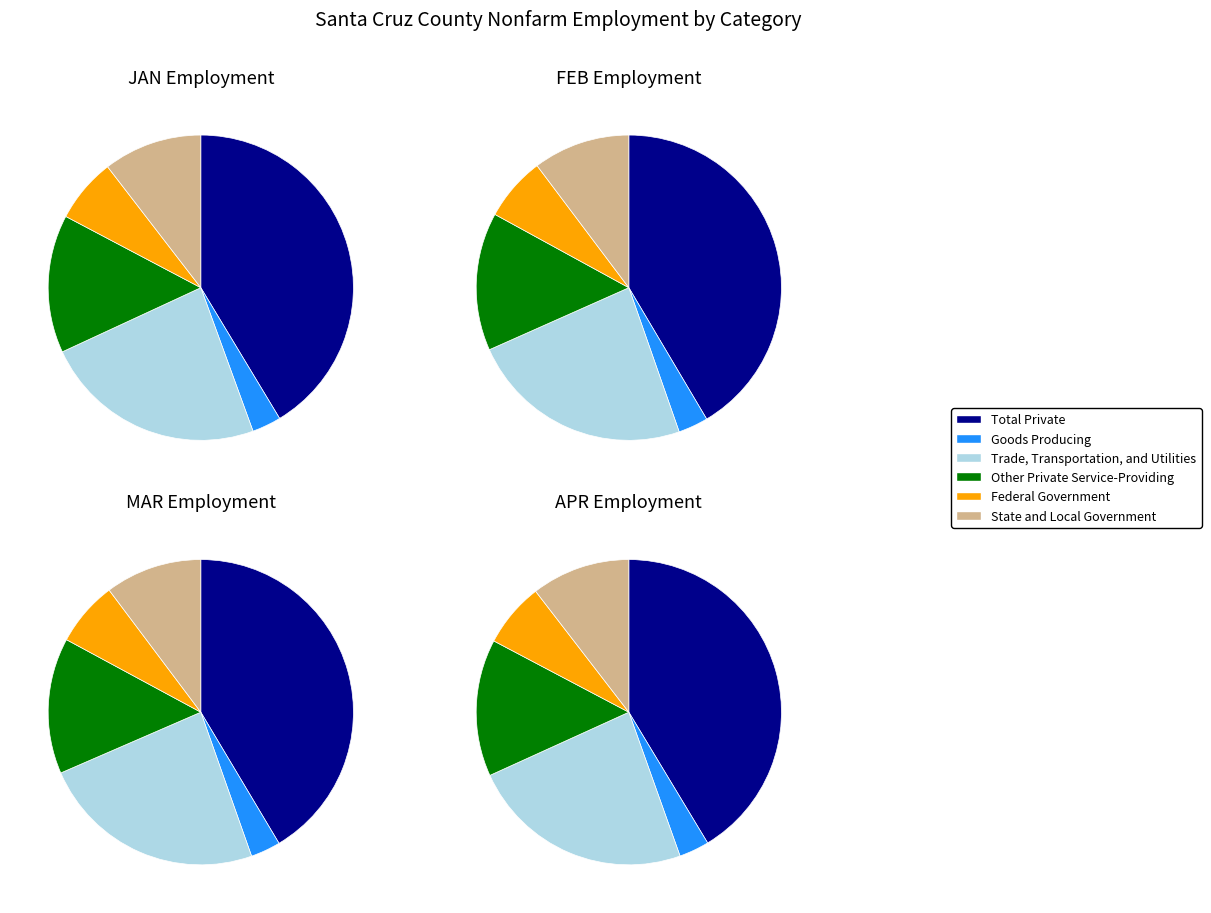

Does Other Private Service-Providing account for over 50% of the chart?

No